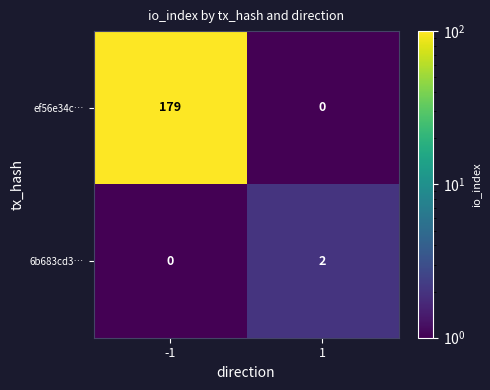

At -1, list the series in order from largest to smallest.

ef56e34c…, 6b683cd3…